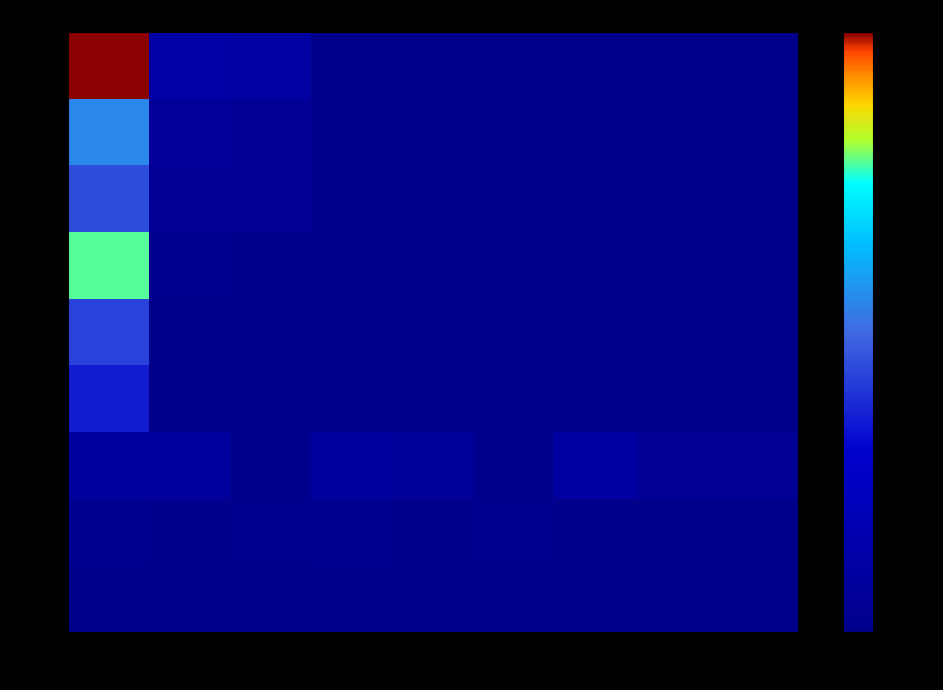

Rank the series by their maximum value, from lowest to highest.

-1.0, -0.8, -0.5, -0.2, 0.0, 0.5, 0.8, 0.2, 1.0